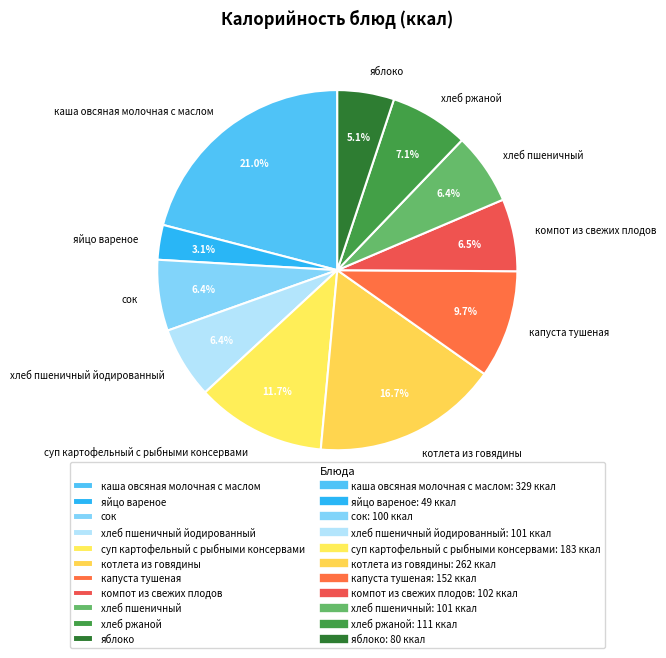

What is the largest slice in the pie chart?

каша овсяная молочная с маслом